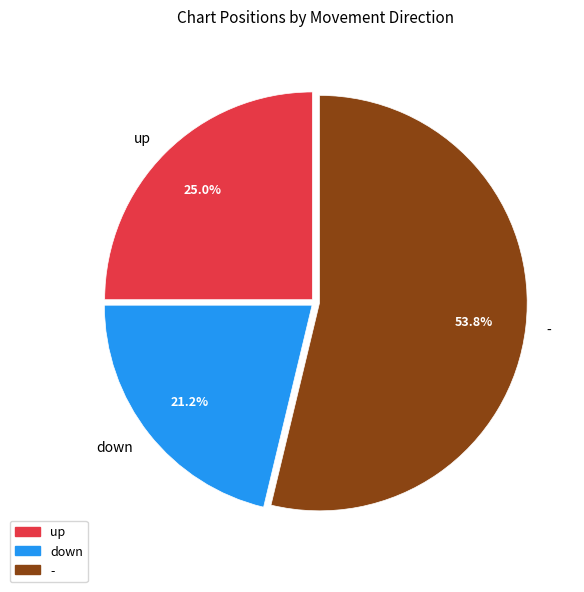

Is up the majority of the pie?

No